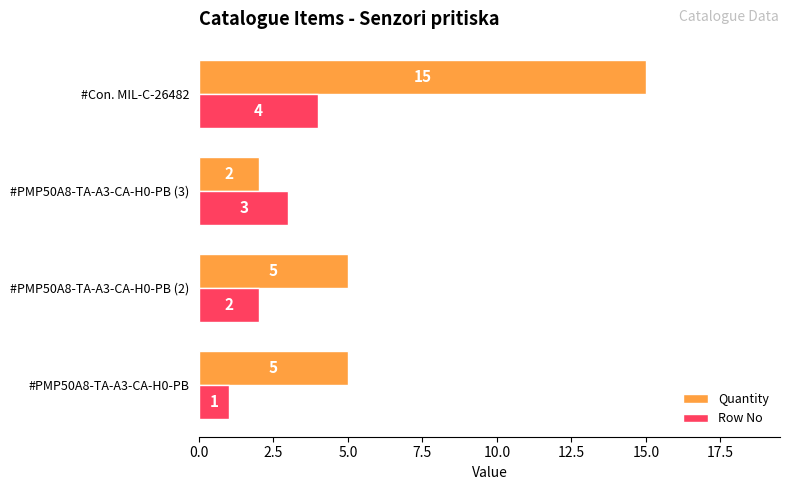

At which category is the sum across all series the highest?

#Con. MIL-C-26482